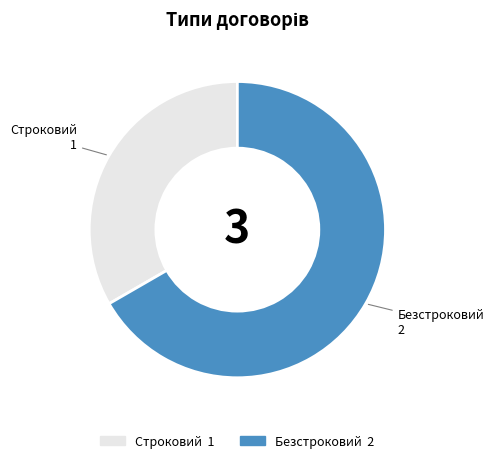

Which slice is the largest?

Безстроковий